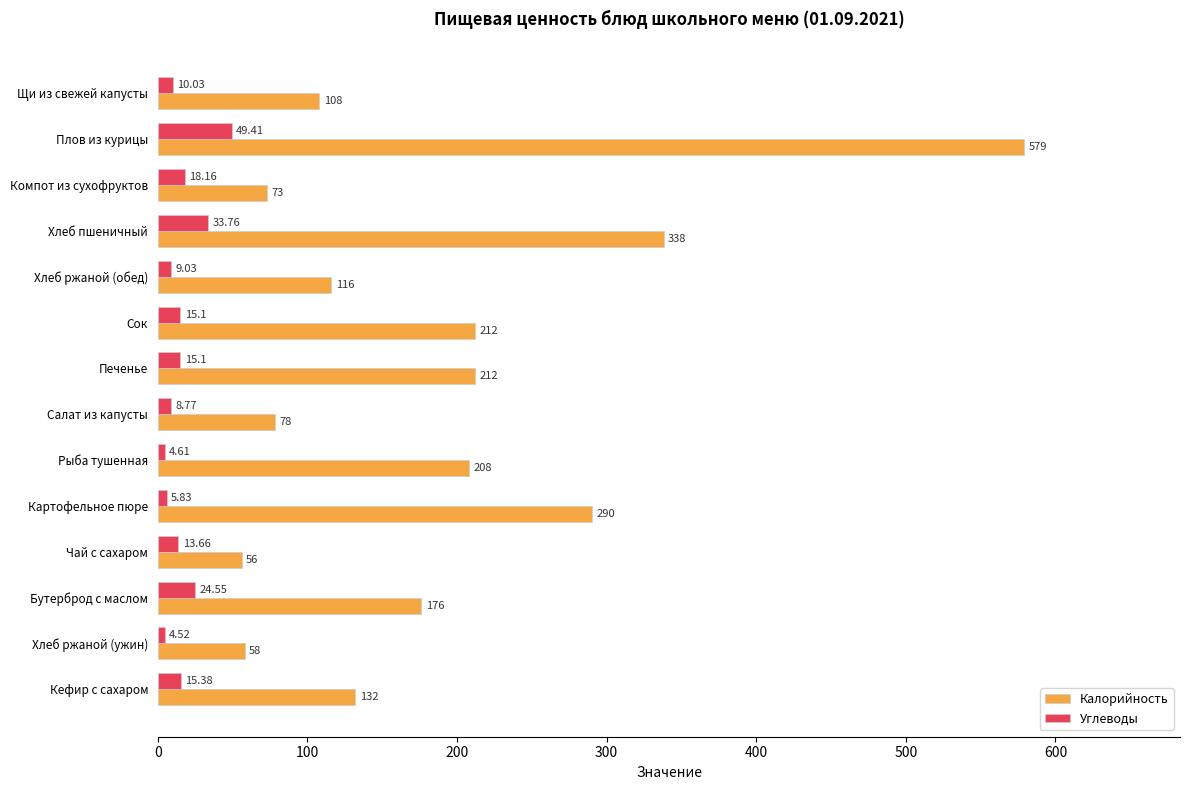

How many data points in Углеводы are less than 15?

7